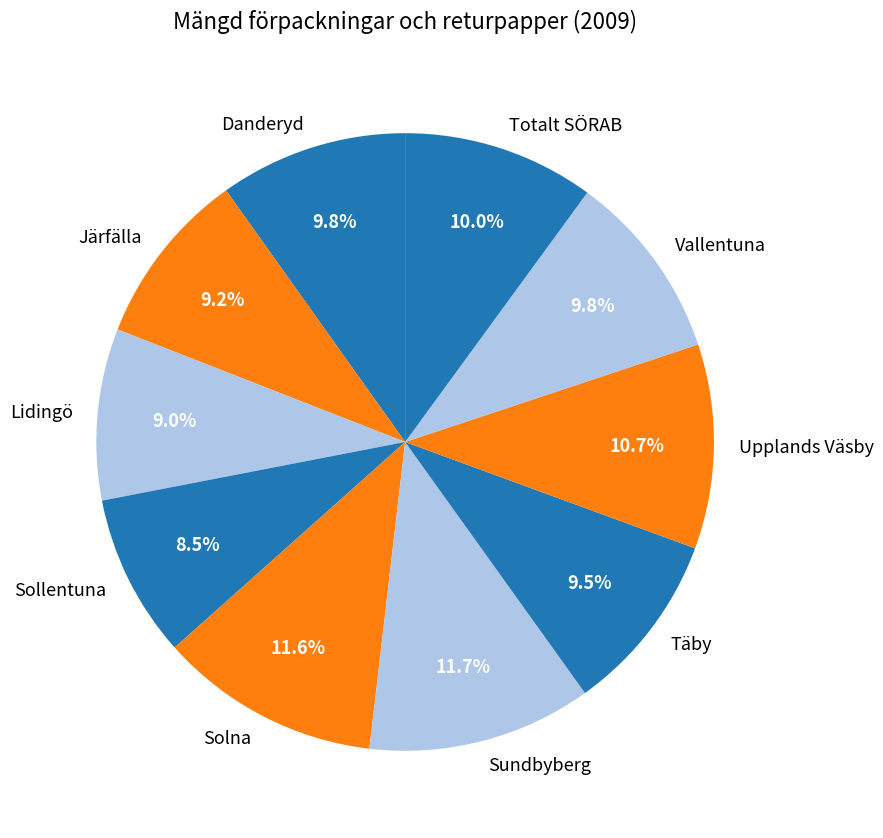

What percentage is the Vallentuna slice, to the nearest percent?

10%